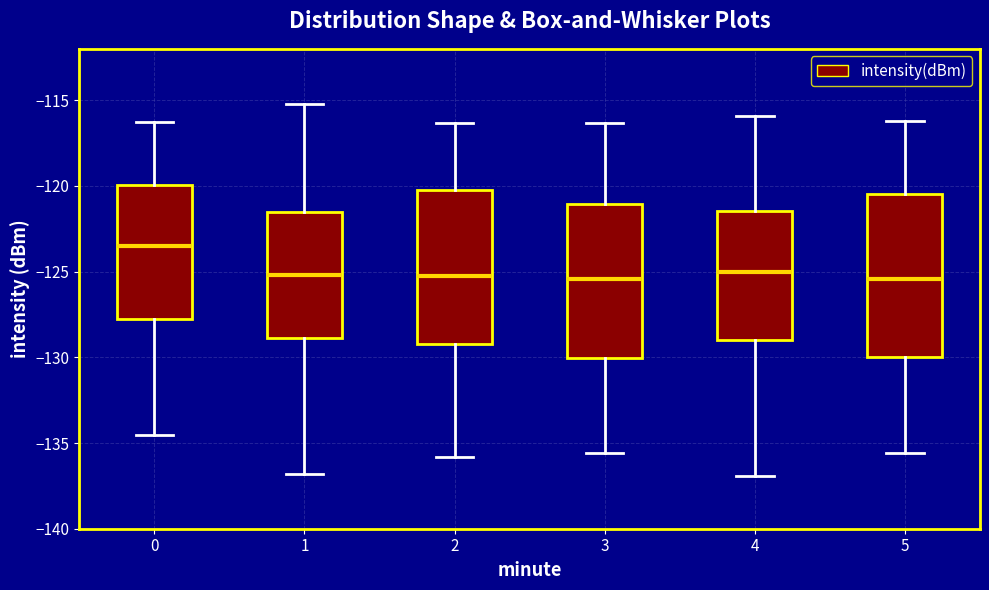

Reading left to right, read every box against the y-axis: the position of its median line, the range the box covers, and the ends of its whiskers. The values are not printed on the chart, so give them approximately, as read against the axis.

0: median -123.5, box -128.0 to -120.0, whiskers -134.5 to -116.0
1: median -125.0, box -129.0 to -121.5, whiskers -137.0 to -115.0
2: median -125.0, box -129.0 to -120.0, whiskers -136.0 to -116.5
3: median -125.5, box -130.0 to -121.0, whiskers -135.5 to -116.5
4: median -125.0, box -129.0 to -121.5, whiskers -137.0 to -116.0
5: median -125.5, box -130.0 to -120.5, whiskers -135.5 to -116.0